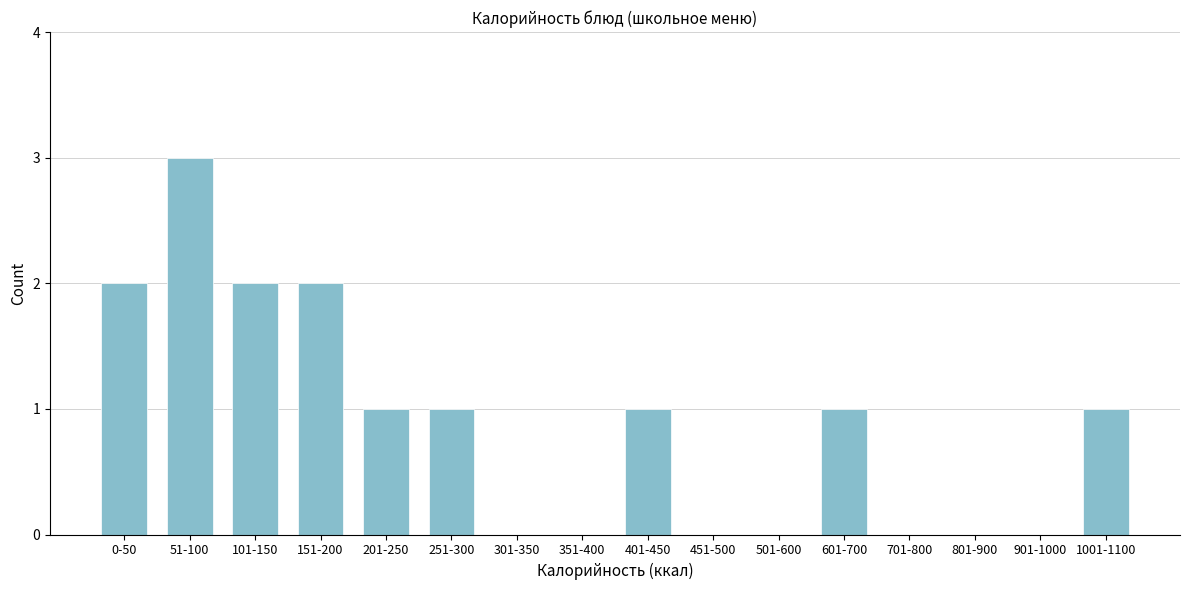

Reading left to right, what are all the values shown in this chart?

0-50=2	51-100=3	101-150=2	151-200=2	201-250=1	251-300=1	301-350=0	351-400=0	401-450=1	451-500=0	501-600=0	601-700=1	701-800=0	801-900=0	901-1000=0	1001-1100=1